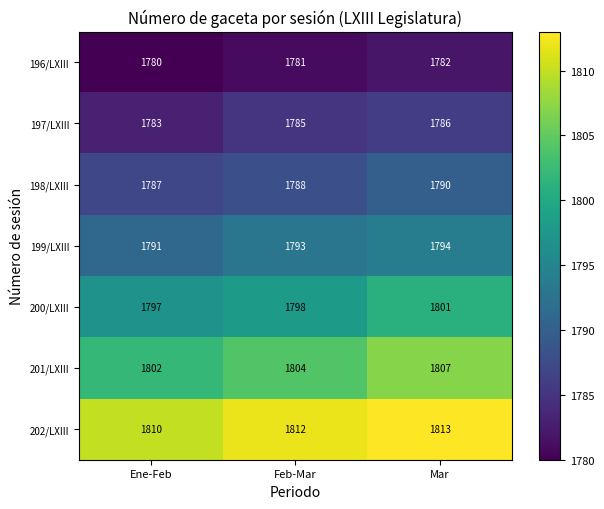

Which series has the widest spread of values?

201/LXIII